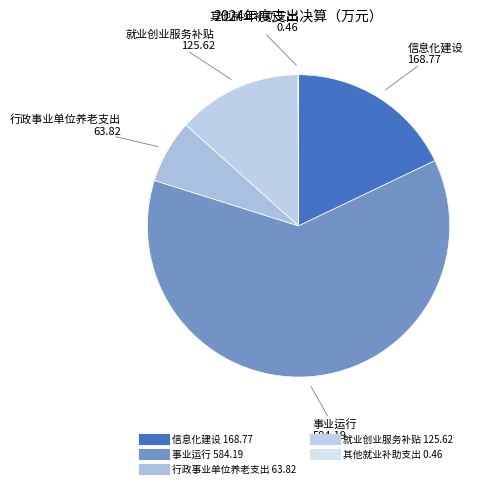

Is the sum of 事业运行 584.19 and 行政事业单位养老支出 63.82 greater than half?

Yes